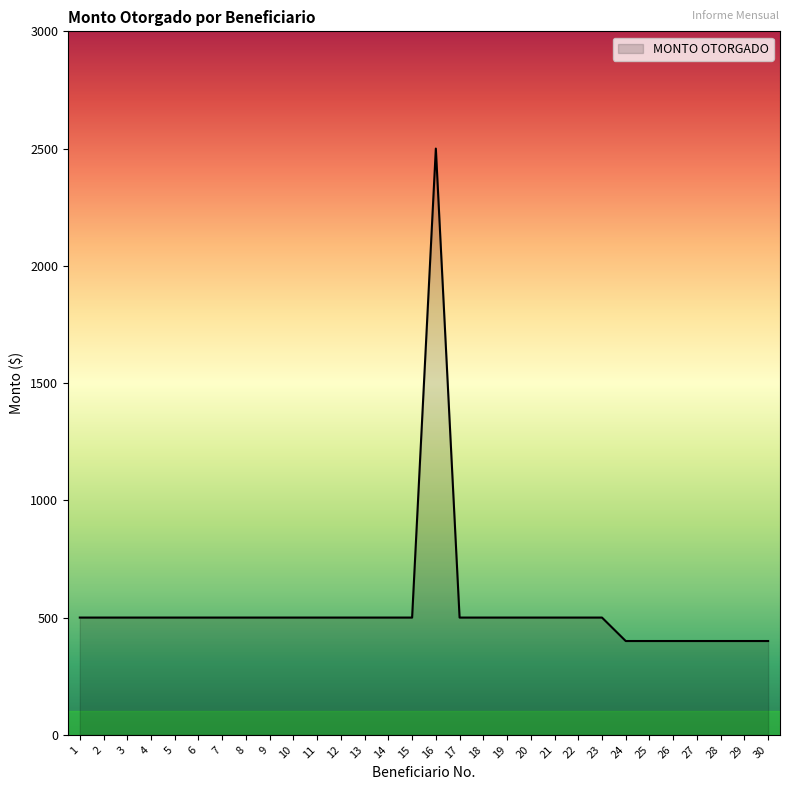

What is the maximum value shown in the chart?

2500